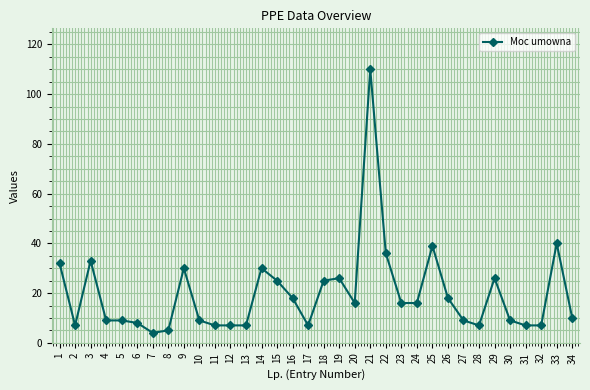

What is the maximum value shown in the chart?

110